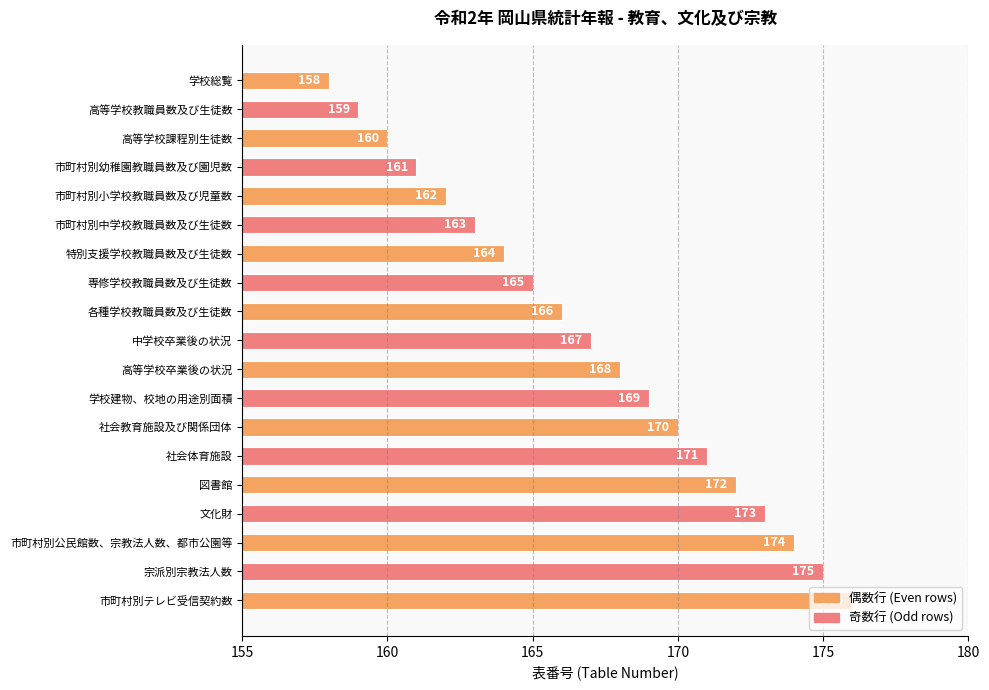

Where is the data nearest to the value 167?

中学校卒業後の状況